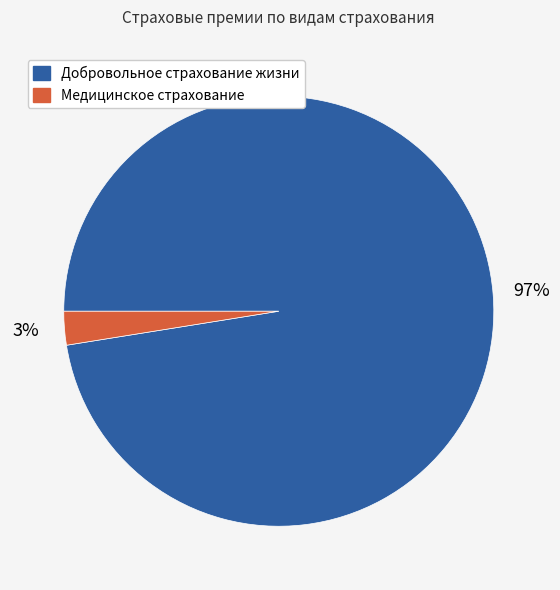

Rank the categories by value from highest to lowest.

Добровольное страхование жизни, Медицинское страхование